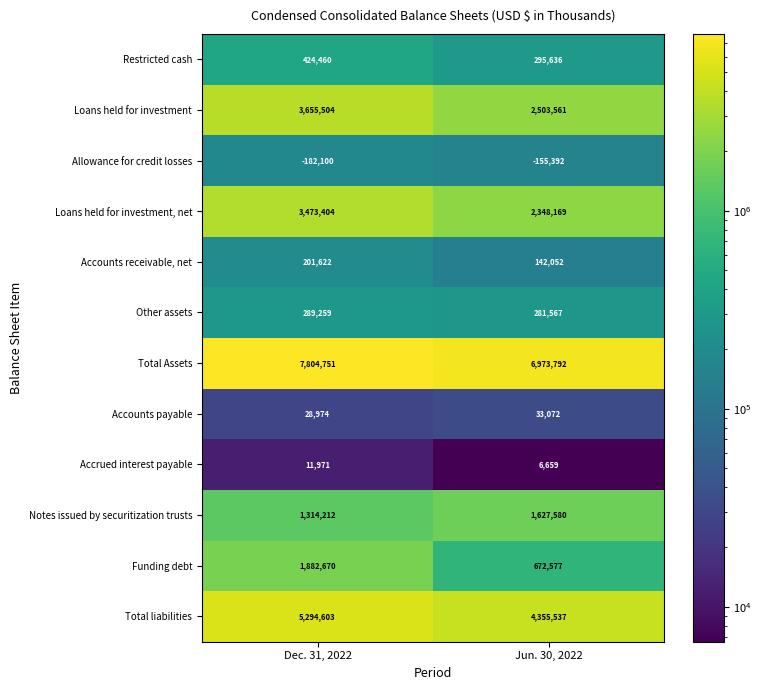

What is the total value across all series at Jun. 30, 2022?

19084810